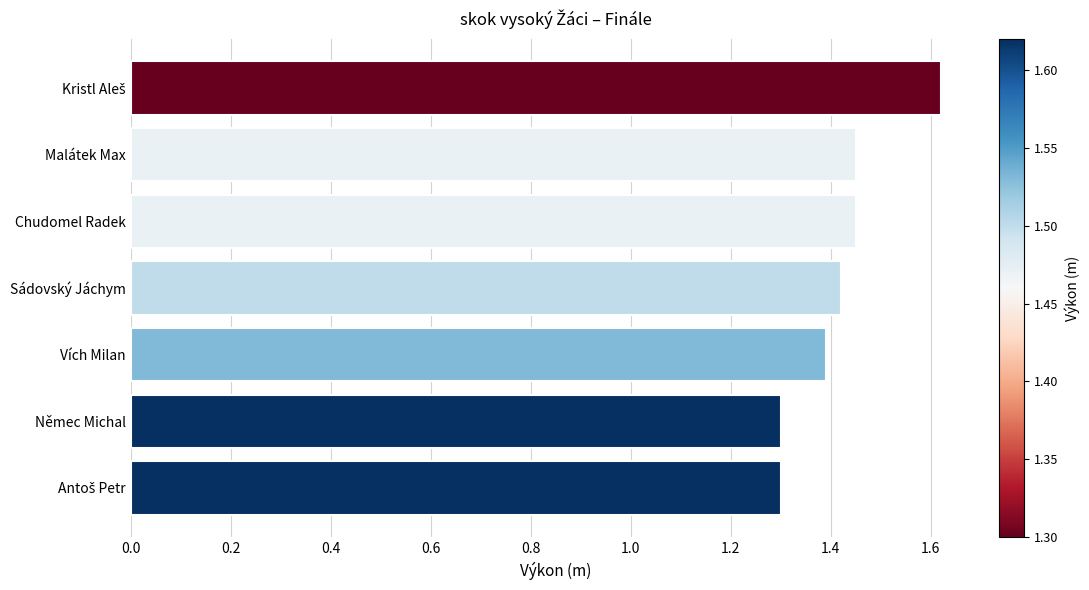

What is the sum of all values?

9.9